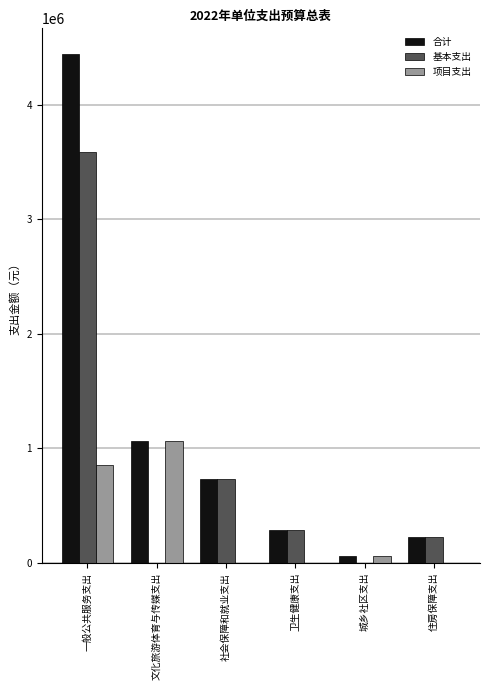

At which label is 合计 closest to 2251800?

文化旅游体育与传媒支出